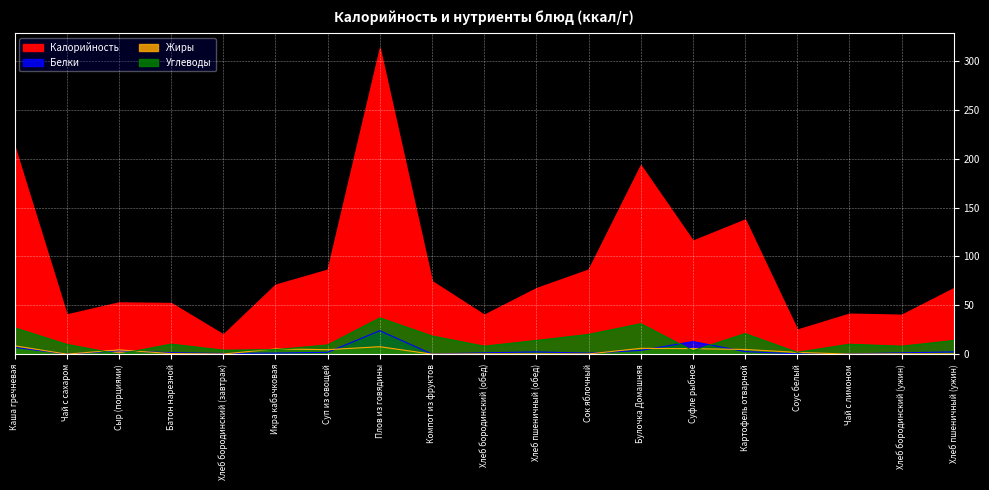

Which series changed the most between Сыр (порциями) and Хлеб пшеничный (ужин)?

Углеводы